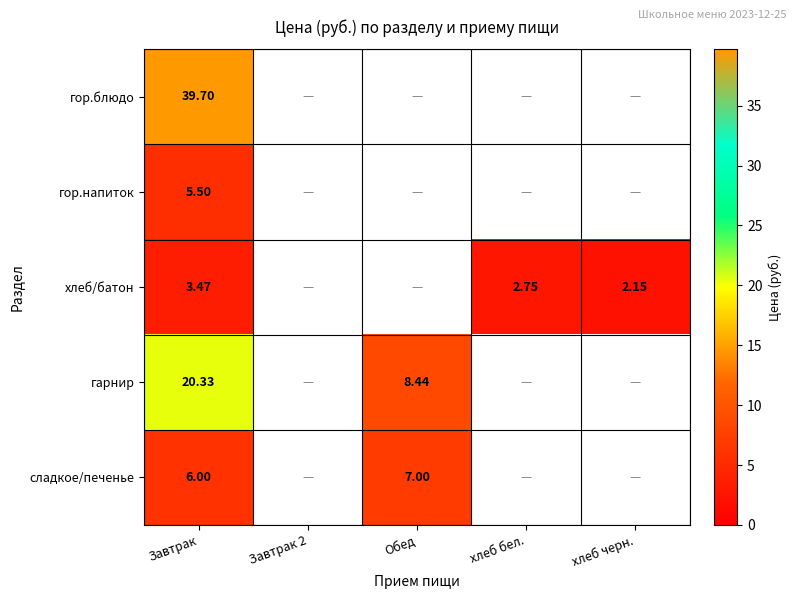

What is the difference between the maximum and minimum values in the сладкое/печенье series?

1.0